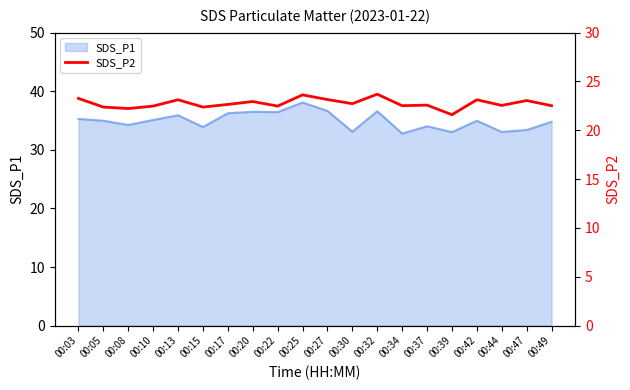

At which category does the chart reach its minimum across all series?

00:39